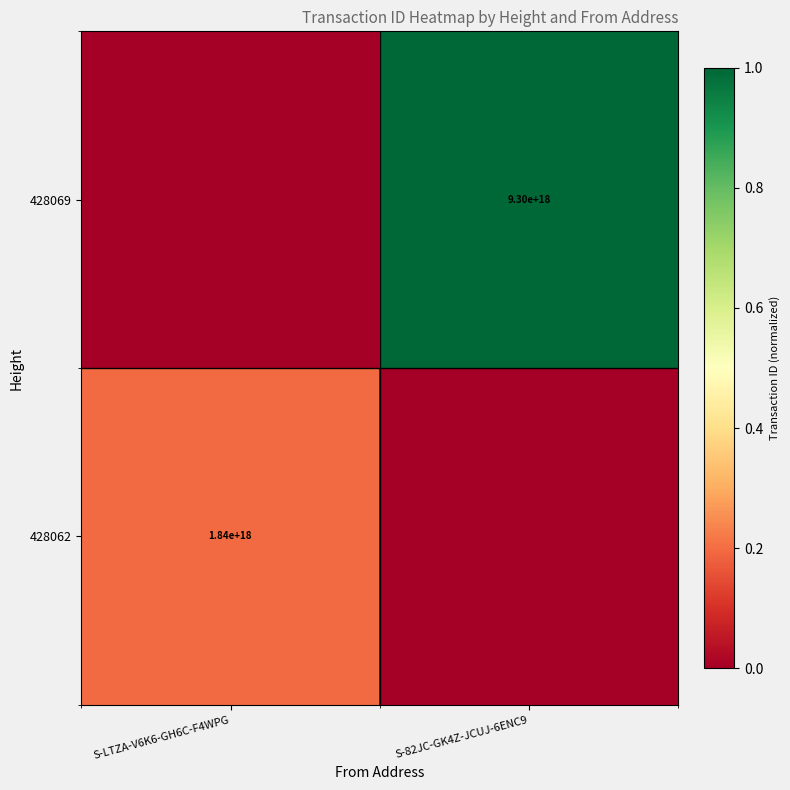

True or false: 428062 has a value of 2571440703634168320 at S-LTZA-V6K6-GH6C-F4WPG.

False